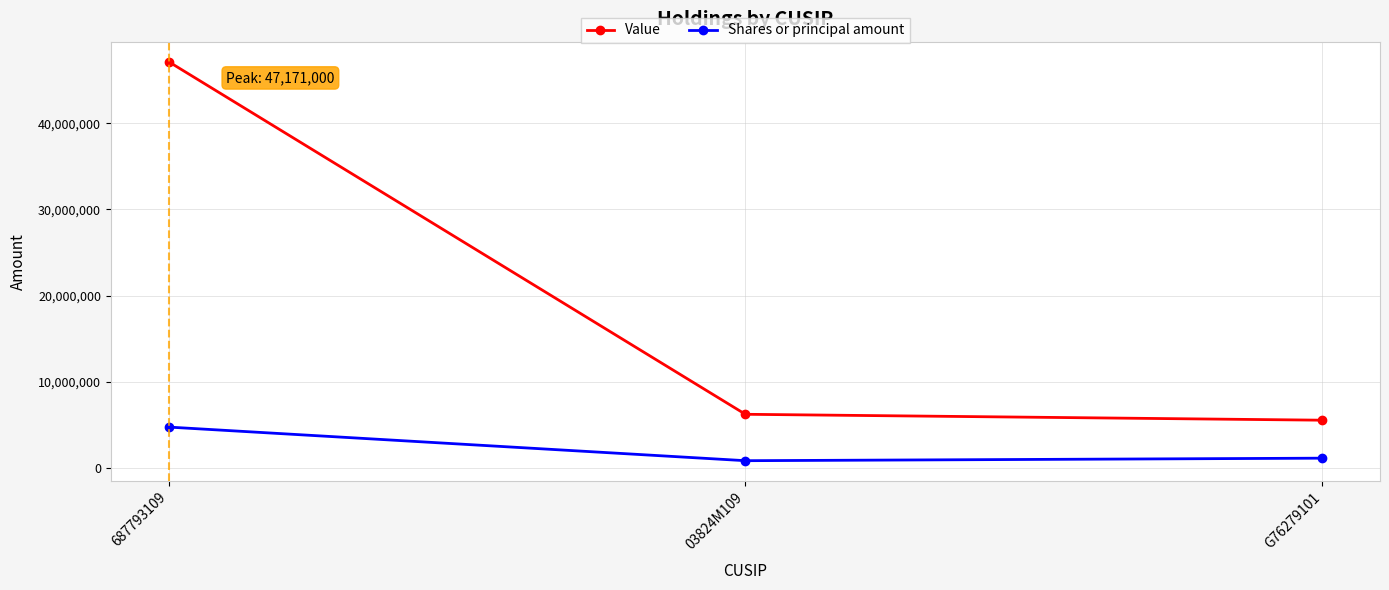

What is the difference between the maximum and minimum values in the Value series?

41641000